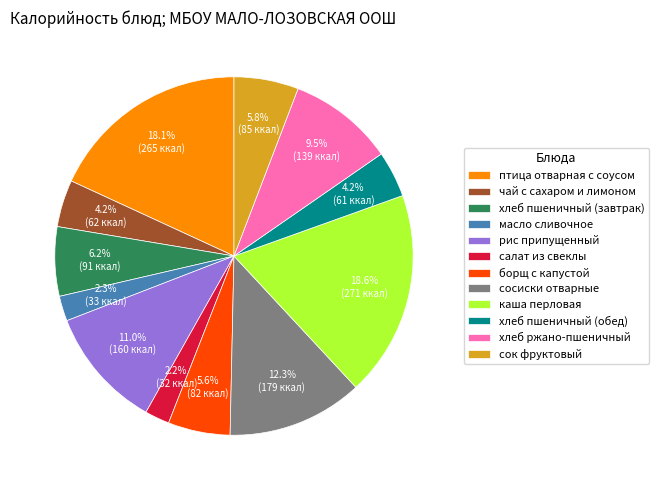

Which has a higher value, рис припущенный or птица отварная с соусом?

птица отварная с соусом